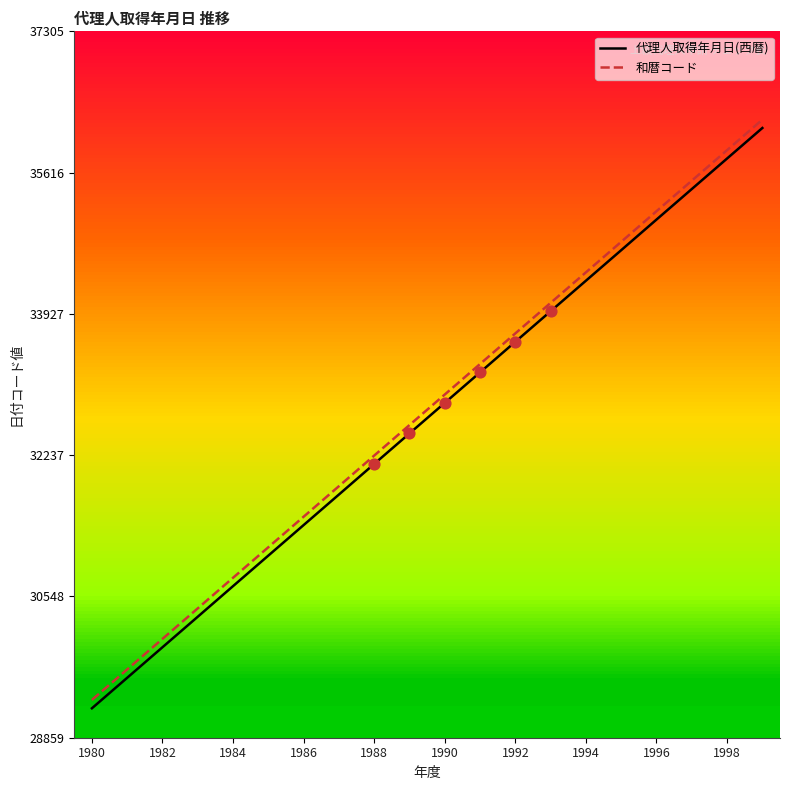

Which series has the largest total across all categories?

和暦コード